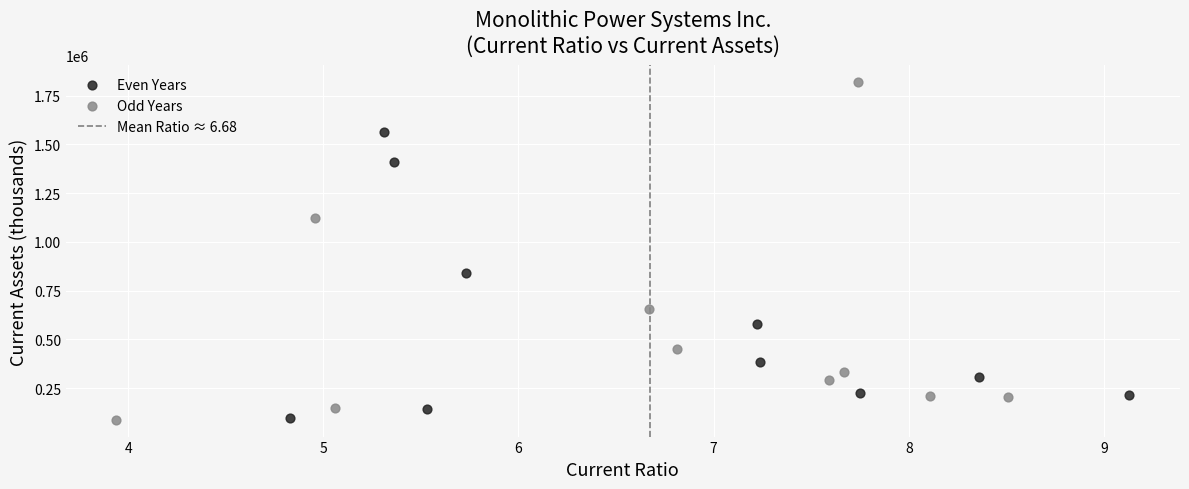

Which series contains the highest Y value?

Odd Years